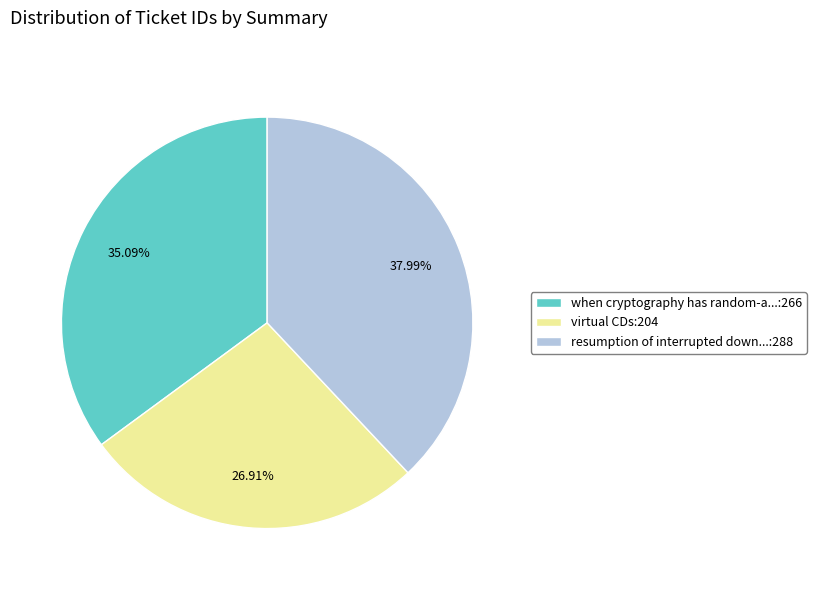

Rank the categories by value from lowest to highest.

virtual CDs:204, when cryptography has random-a...:266, resumption of interrupted down...:288